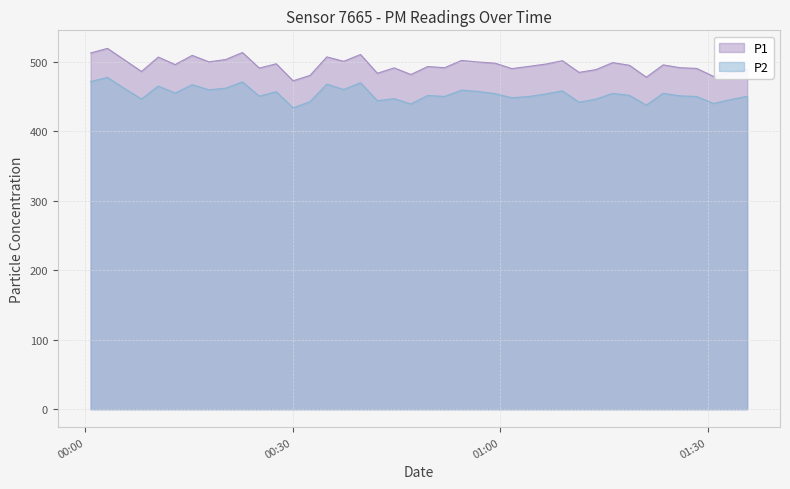

What are all the series names shown in the legend?

P1, P2